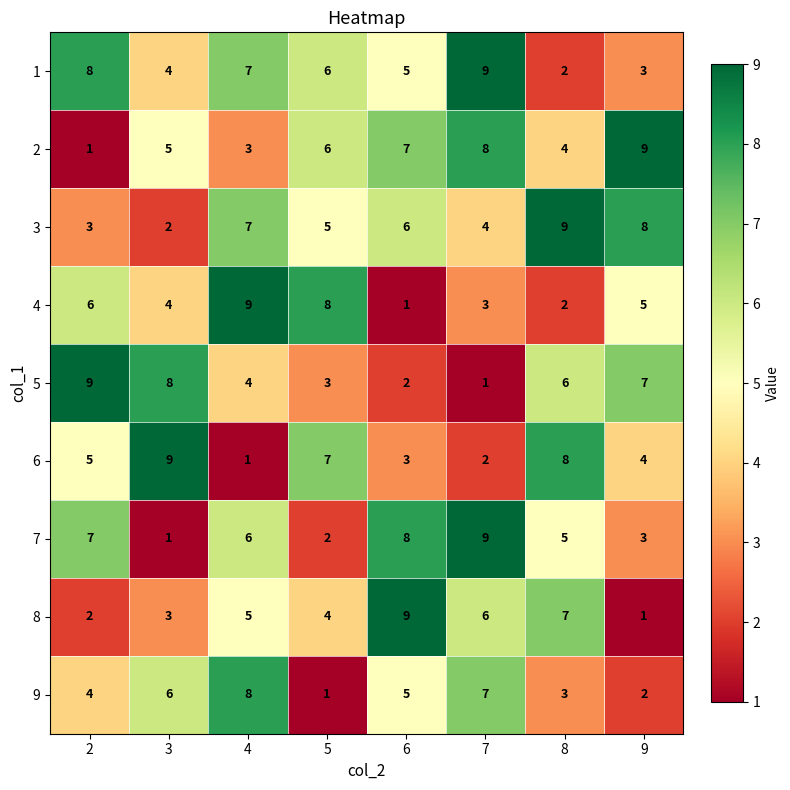

Rank the categories by 6 value from highest to lowest.

3, 8, 5, 2, 9, 6, 7, 4